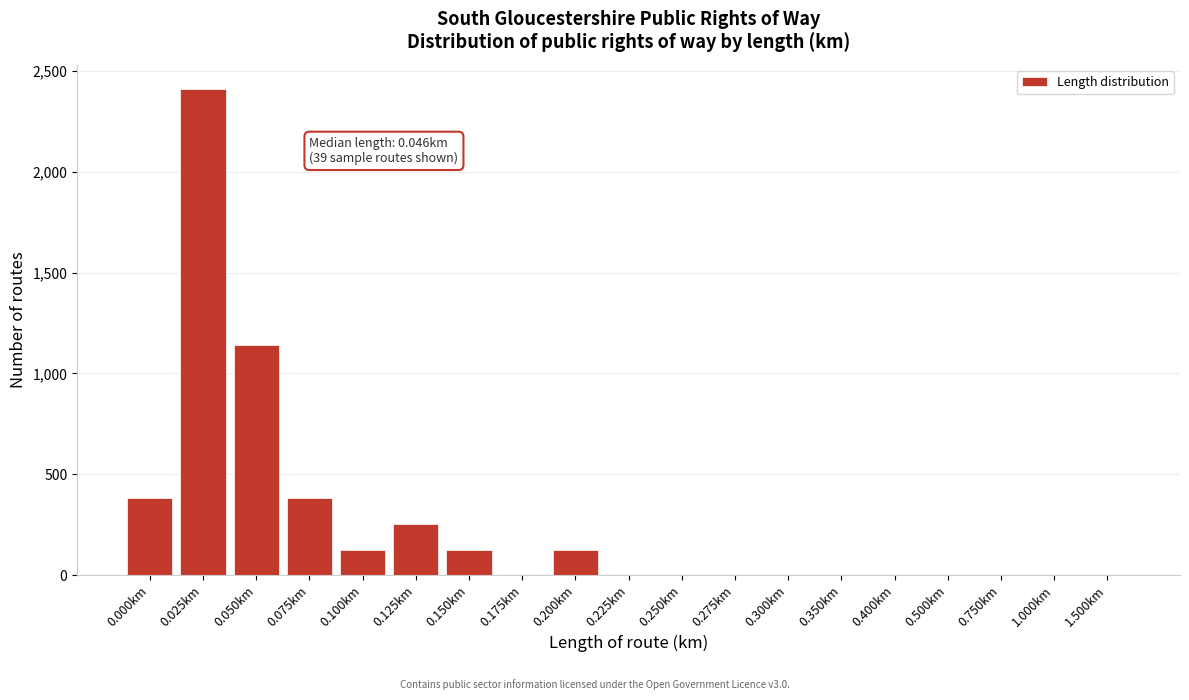

Reading right to left, what are all the values shown in this chart?

1.500km=0	1.000km=0	0.750km=0	0.500km=0	0.400km=0	0.350km=0	0.300km=0	0.275km=0	0.250km=0	0.225km=0	0.200km=126	0.175km=0	0.150km=126	0.125km=253	0.100km=126	0.075km=380	0.050km=1141	0.025km=2409	0.000km=380